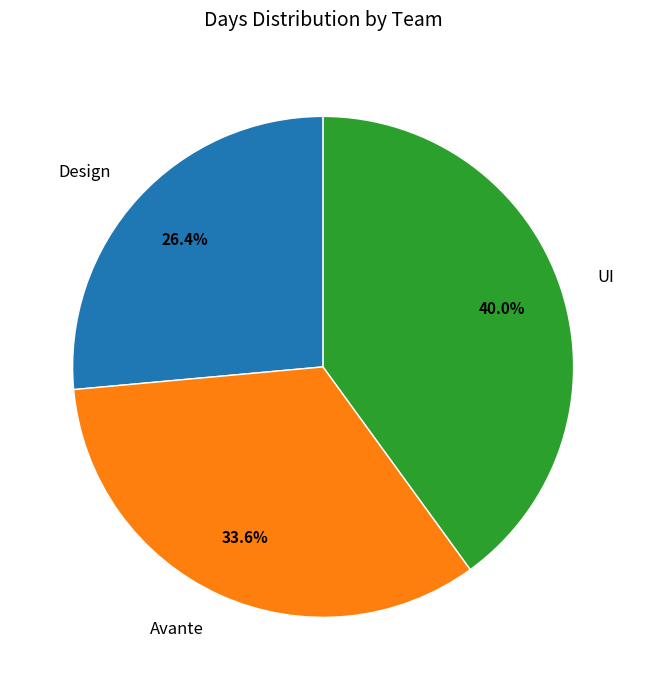

Is there any slice that represents more than half of the pie?

No